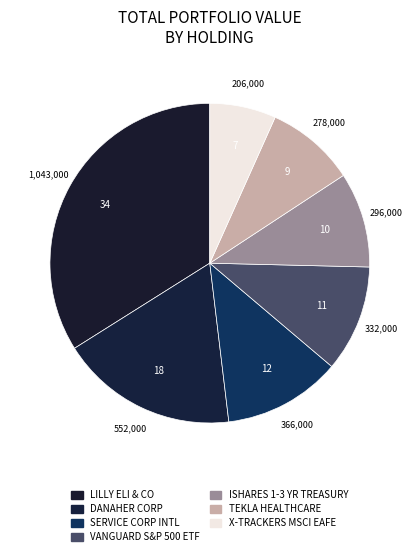

Rank the categories by value from highest to lowest.

LILLY ELI & CO COM, DANAHER CORP, SERVICE CORP INTL COM, VANGUARD S&P 500 ETF, ISHARES 1-3 YR TREASURY BOND ETF, TEKLA HEALTHCARE OPPORTUNITIES SHS, X-TRACKERS MSCI EAFE HEDGED EQUITY ETF